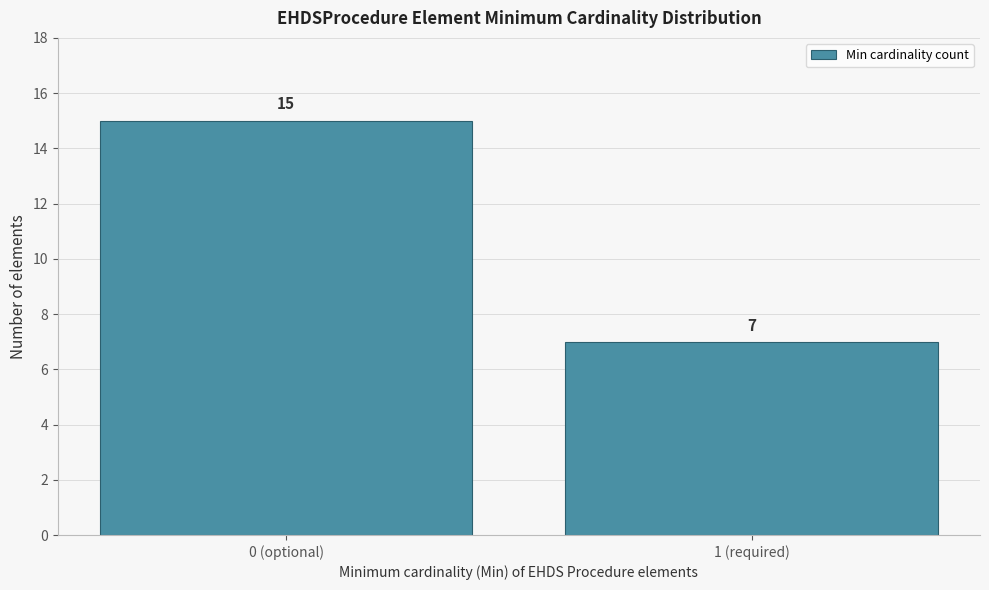

Reading left to right, transcribe all the data shown in this chart.

15	7